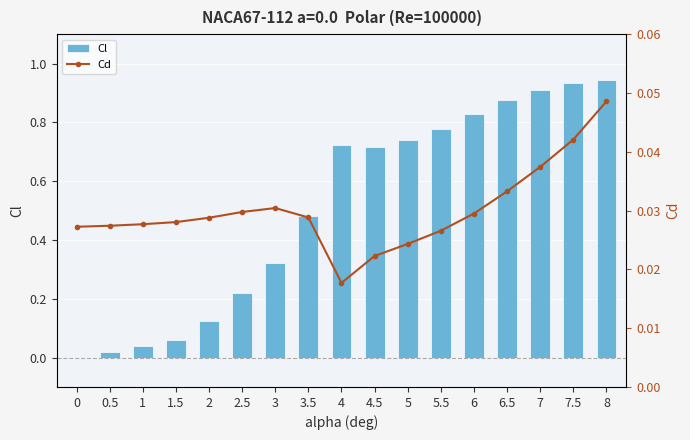

Reading left to right, list all the values displayed in this chart.

Cl: -0.0	0.0	0.0	0.1	0.1	0.2	0.3	0.5	0.7	0.7	0.7	0.8	0.8	0.9	0.9	0.9	0.9
Cd: 0.0	0.0	0.0	0.0	0.0	0.0	0.0	0.0	0.0	0.0	0.0	0.0	0.0	0.0	0.0	0.0	0.0